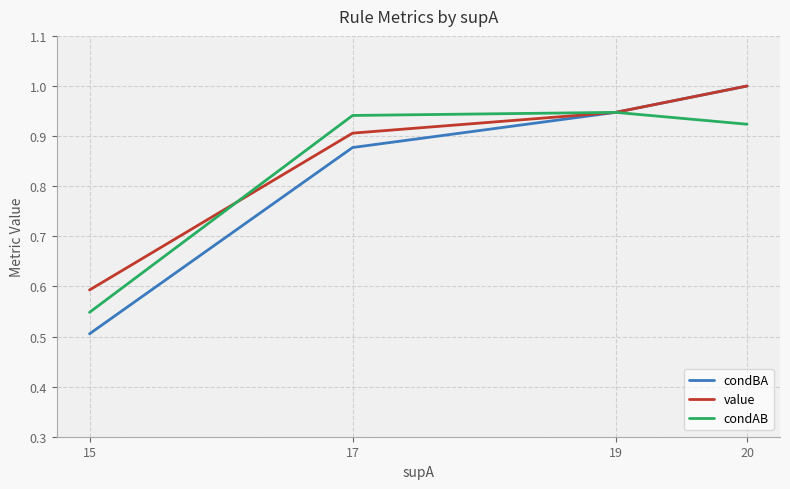

What is the difference between the maximum and minimum values in the condAB series?

0.4